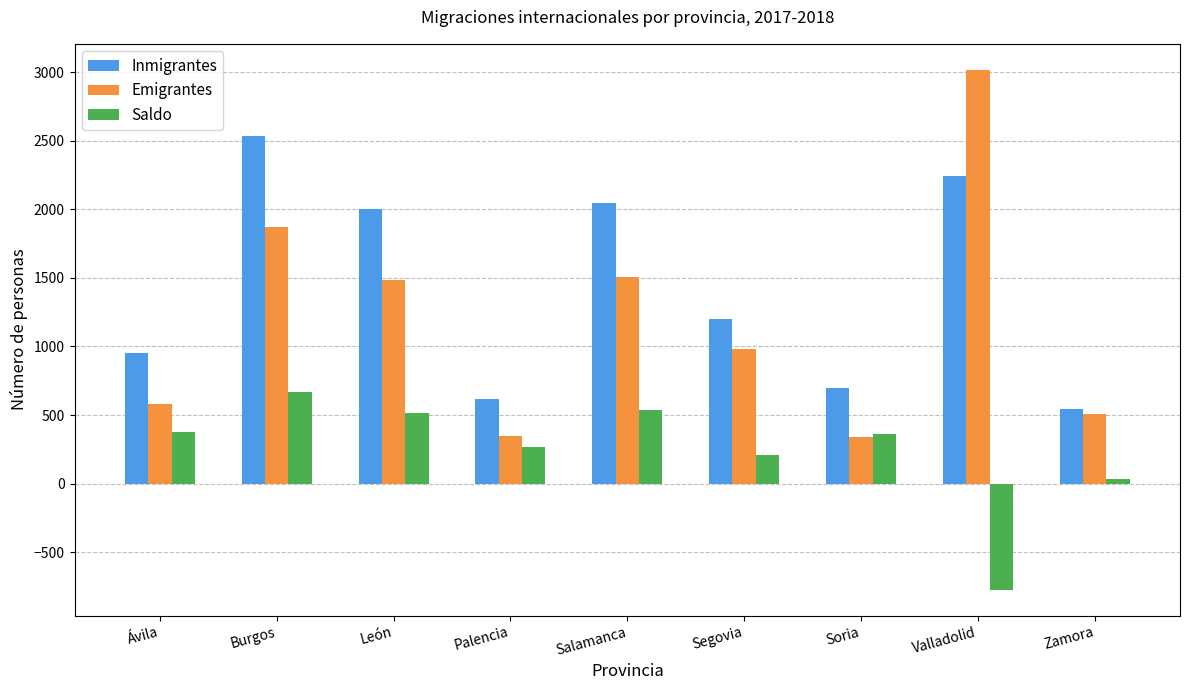

Where is Inmigrantes nearest to the value 1540?

Segovia